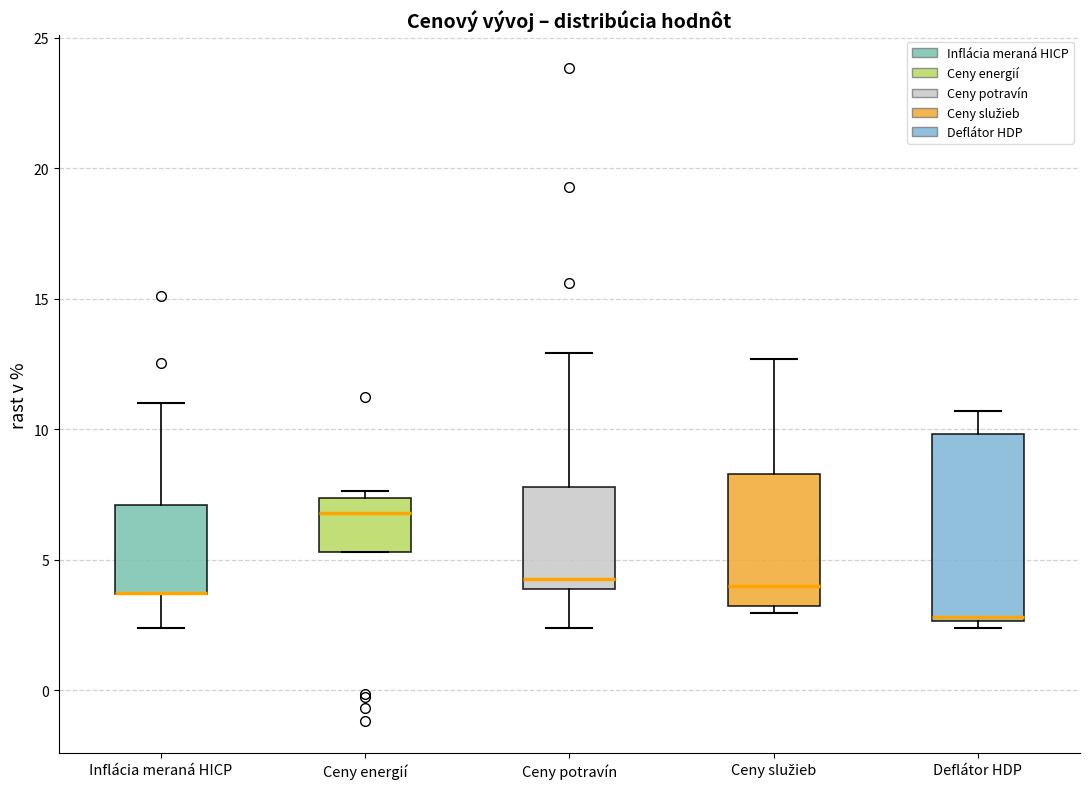

Where is the lower edge of the box for Inflácia meraná HICP on the y-axis? The values are not printed on the chart, so give them approximately, as read against the axis.

3.5